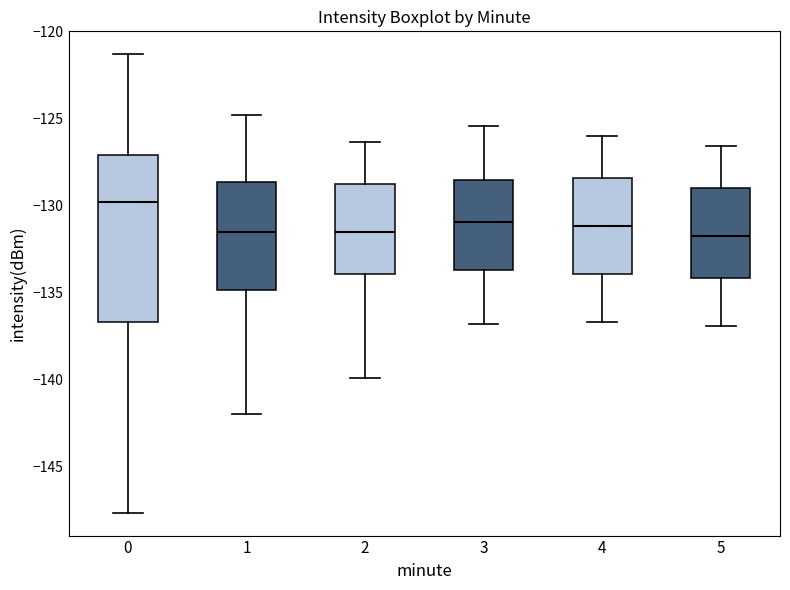

Where does the upper whisker of the box at x = 3 end on the y-axis? The values are not printed on the chart, so give them approximately, as read against the axis.

-125.5